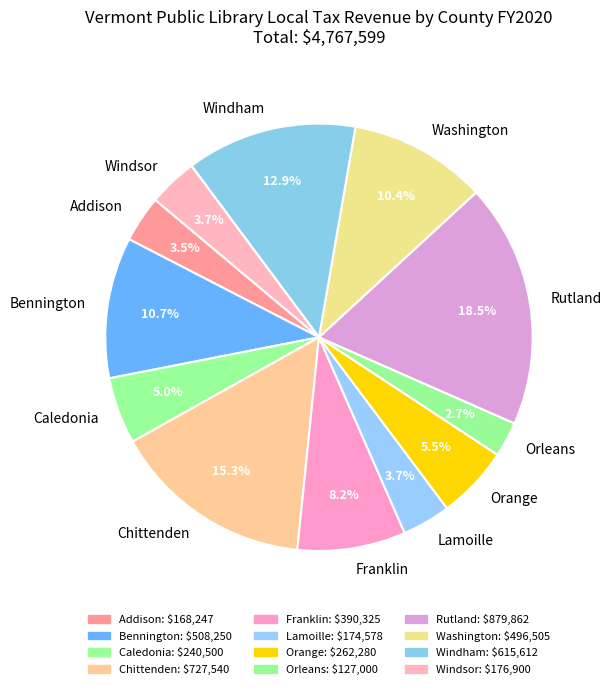

What is the ratio of the value at Franklin to the value at Addison?

2.3